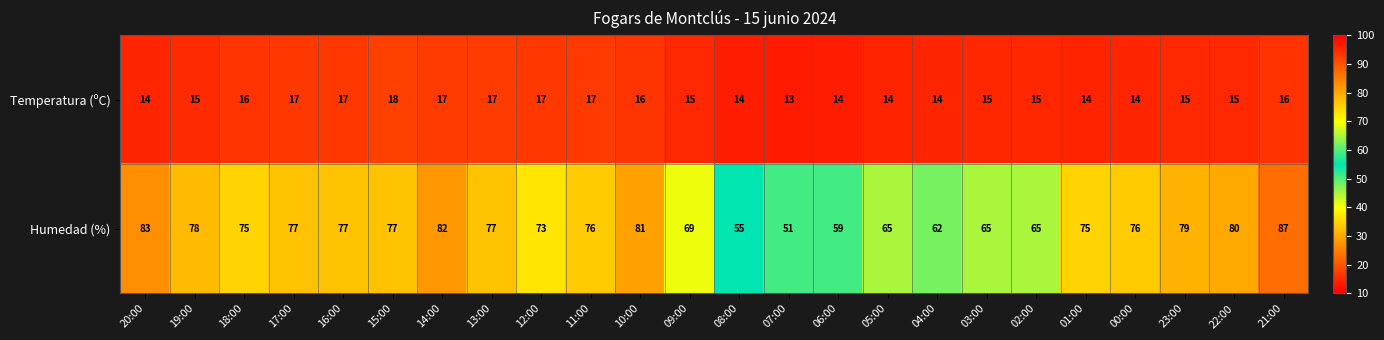

At how many categories does at least one series exceed 17?

24